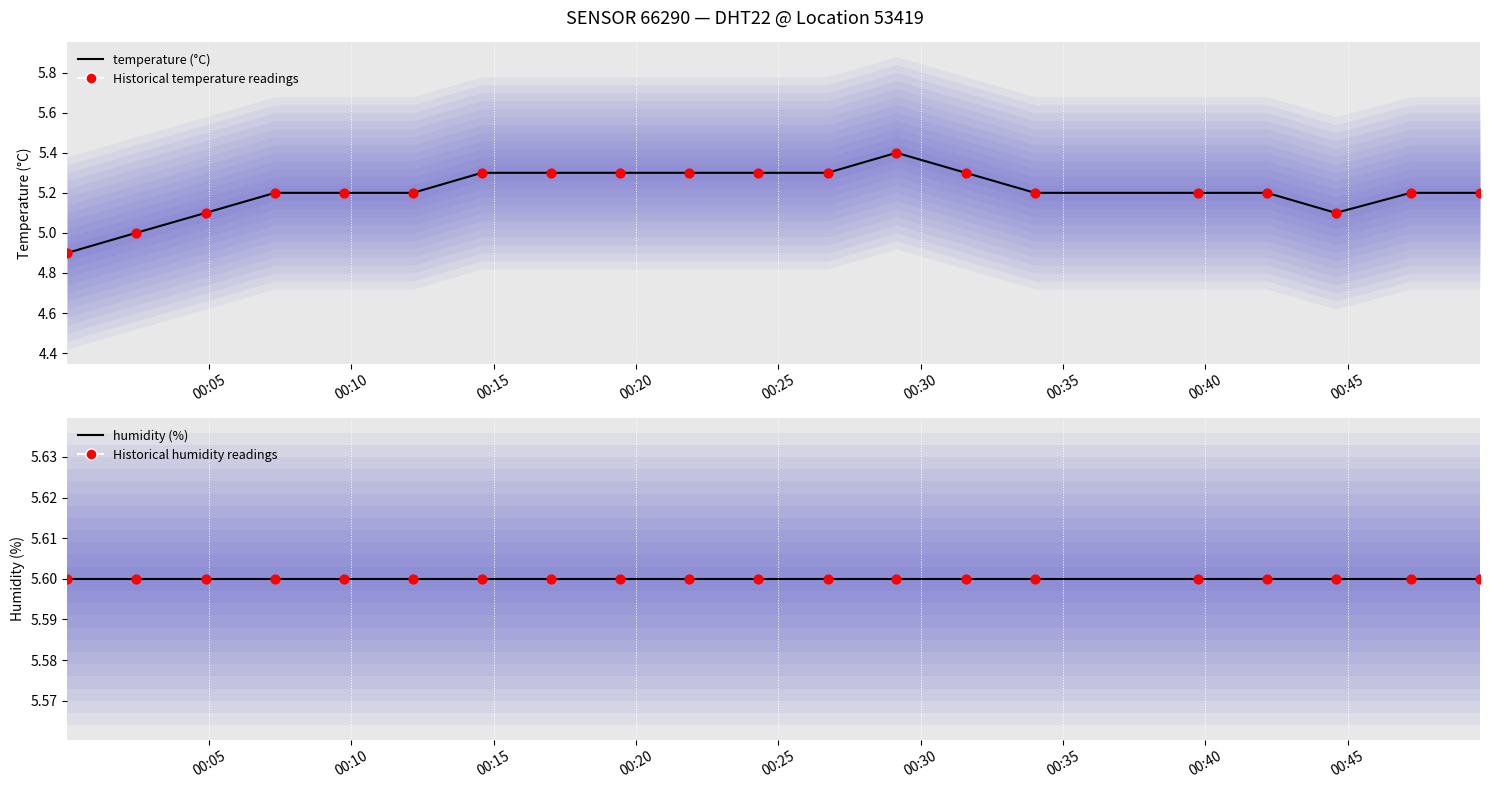

Which series reaches the maximum Y coordinate?

humidity (%)